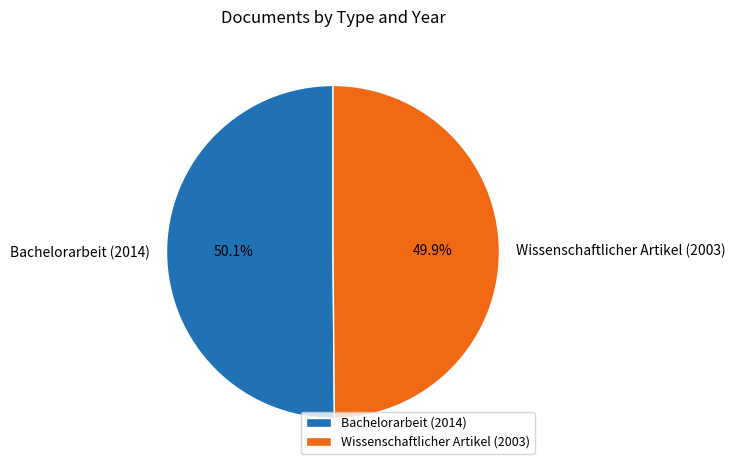

Approximately how many times larger is the value at Wissenschaftlicher Artikel (2003) compared to Bachelorarbeit (2014)?

1.0